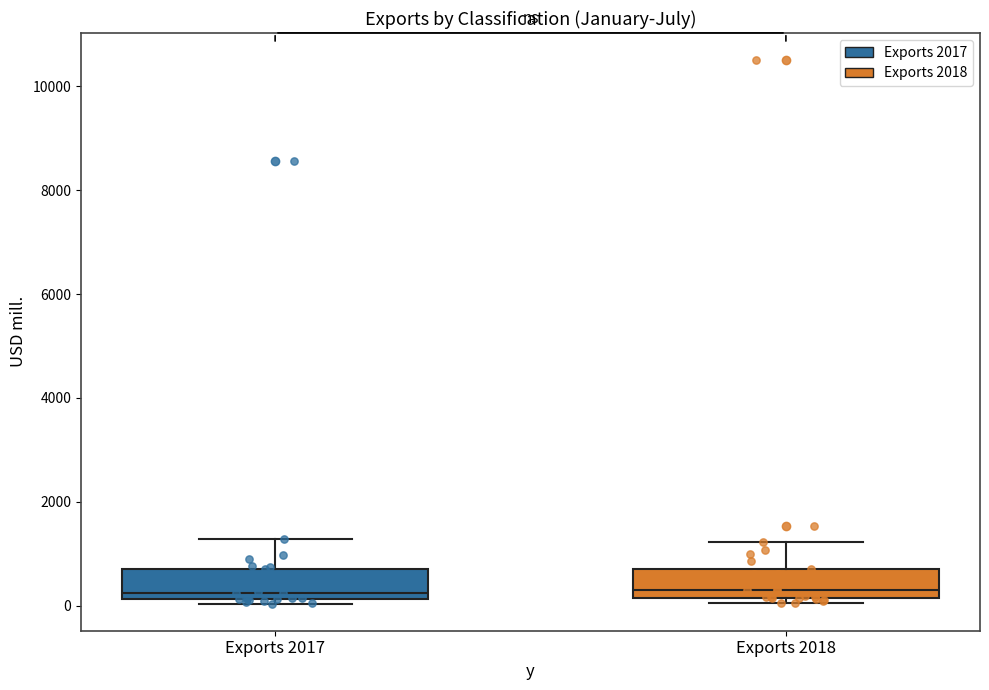

Reading left to right, transcribe this box plot: for each box, give where its median line is, the range the box spans, and where its two whiskers end, as read against the y-axis. The values are not printed on the chart, so give them approximately, as read against the axis.

Exports 2017: median 200 (just above the box's lower edge), box 200 to 800, whiskers 0 to 1200
Exports 2018: median 200 (just above the box's lower edge), box 200 to 800, whiskers 0 to 1200